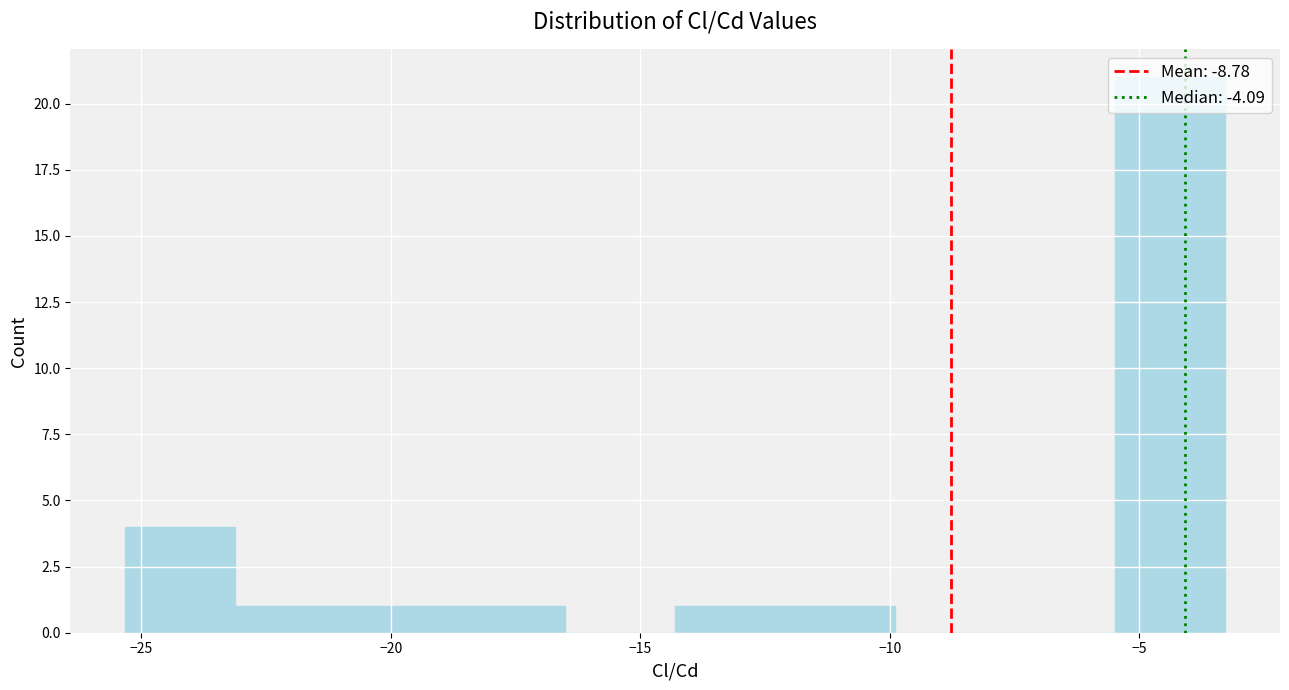

Reading left to right, list every bar in this chart as the range it spans on the x-axis followed by its height. Neither the bar edges nor the heights are printed on the chart, so give them approximately, as read against the axes.

-25.5 to -23.0: 4
-23.0 to -21.0: 1
-21.0 to -18.5: 1
-18.5 to -16.5: 1
-16.5 to -14.5: 0
-14.5 to -12.0: 1
-12.0 to -10.0: 1
-10.0 to -7.5: 0
-7.5 to -5.5: 0
-5.5 to -3.5: 21